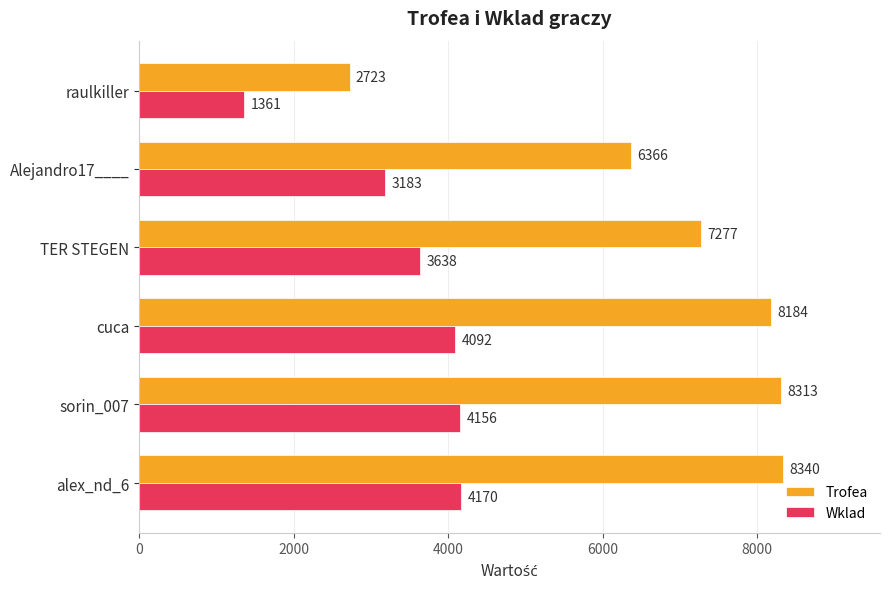

Rank the series by their average value, from lowest to highest.

Wklad, Trofea